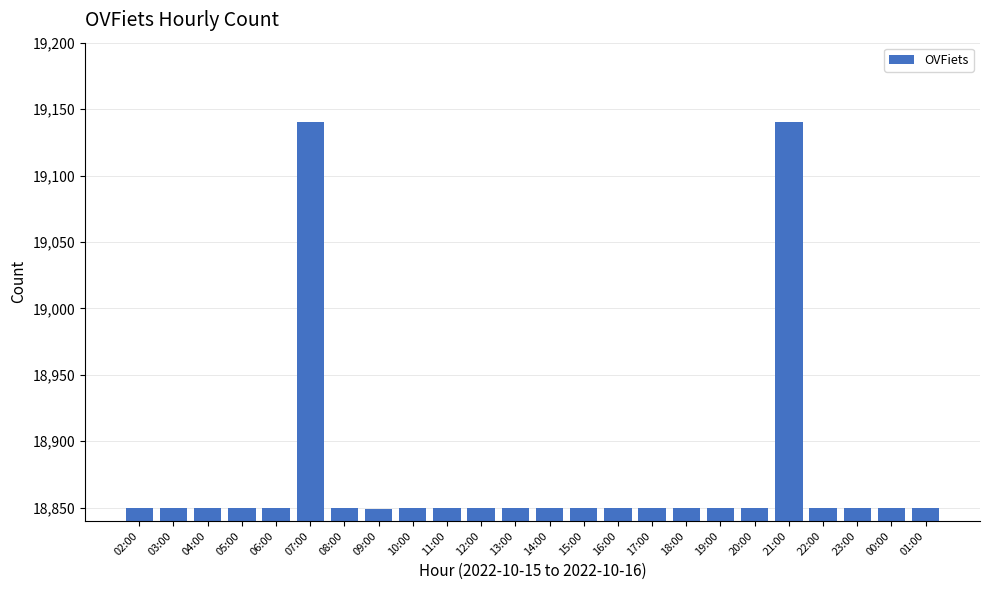

What is the maximum value shown in the chart?

19140